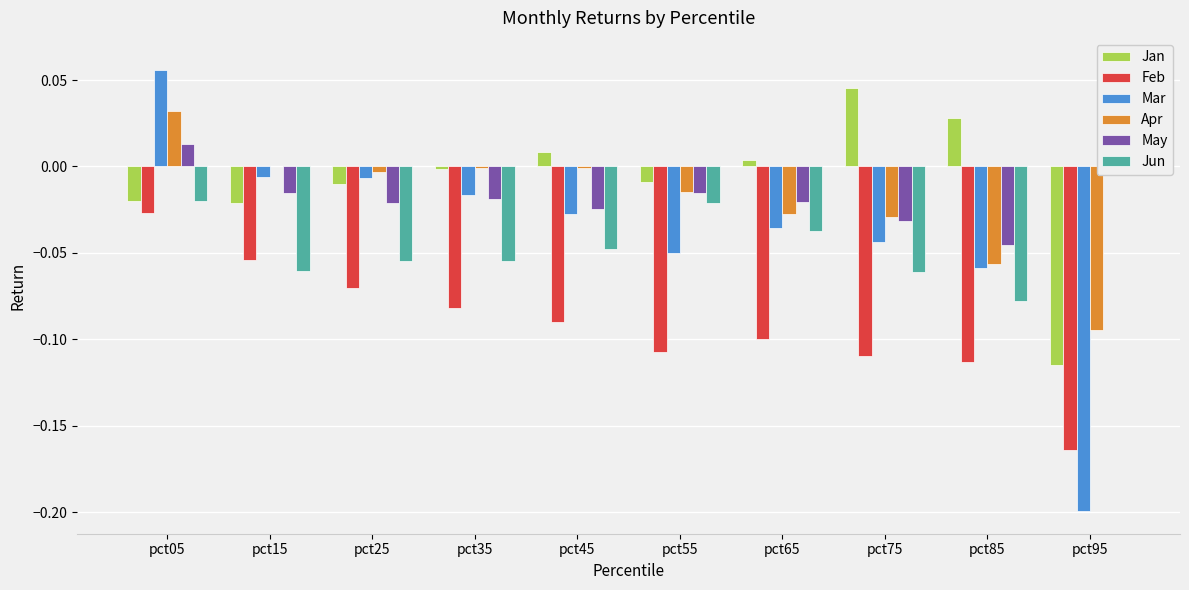

Which category has the lowest value across all series?

pct95